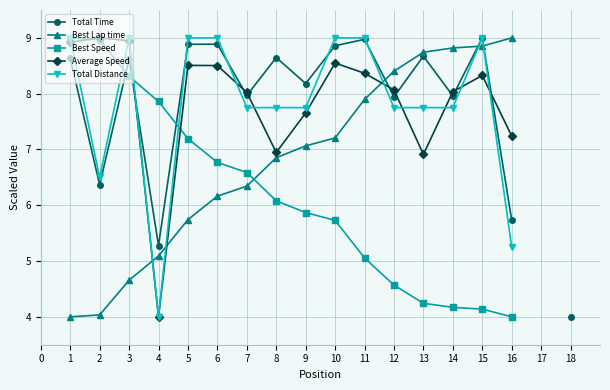

The Best Lap time series shows 2.8 at 13. True or false?

False